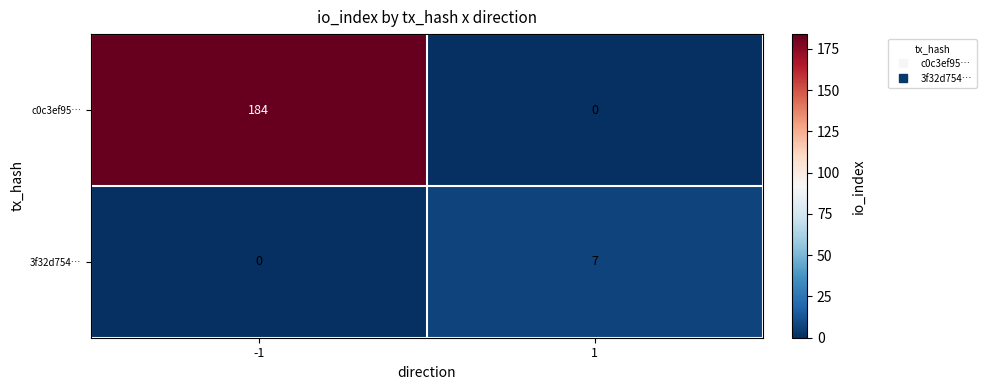

What is the approximate value of c0c3ef95… at -1, to the nearest 50?

200